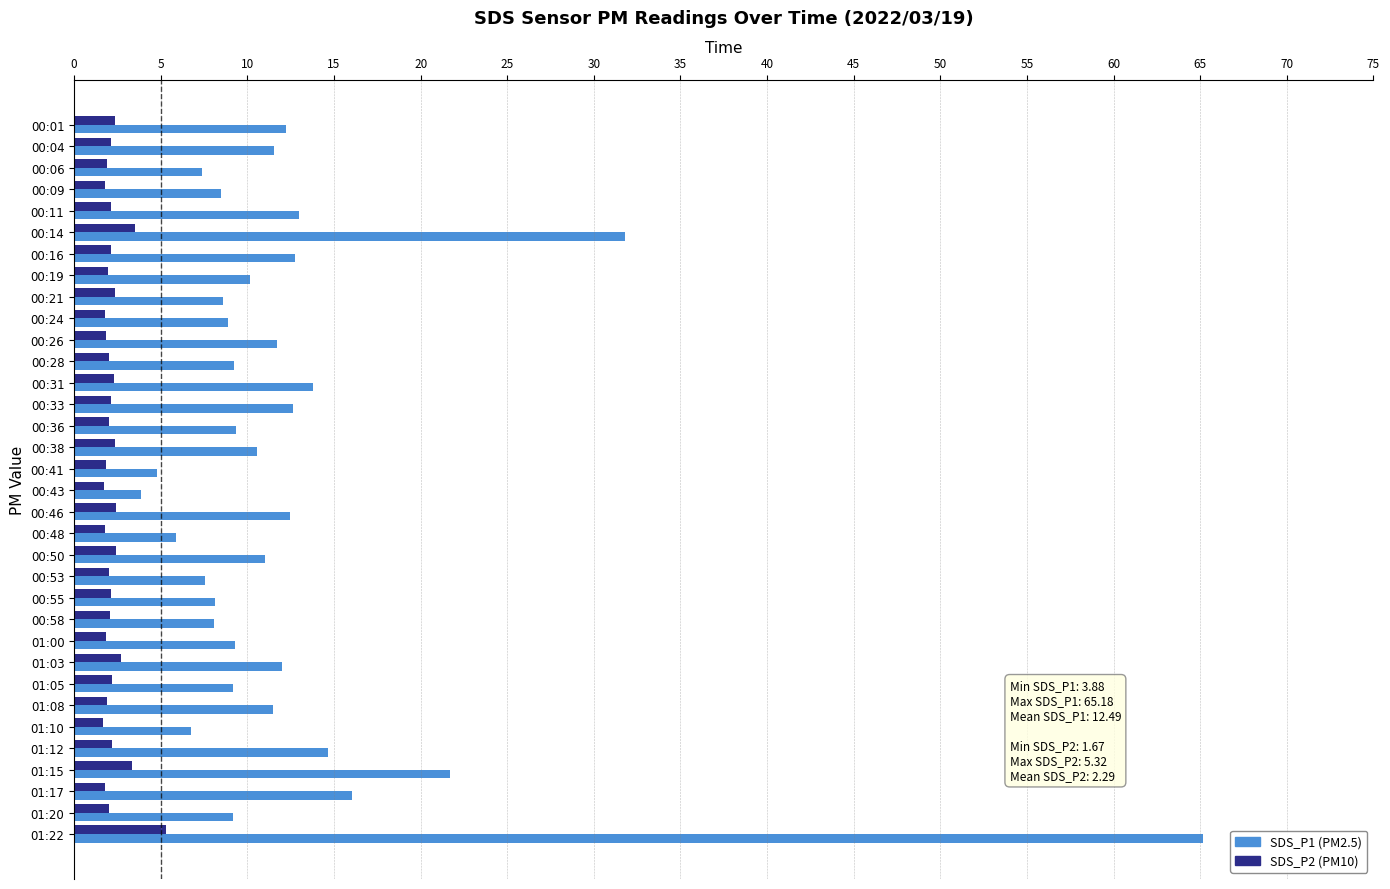

What is the difference between the maximum and minimum values in the SDS_P1 (PM2.5) series?

61.3